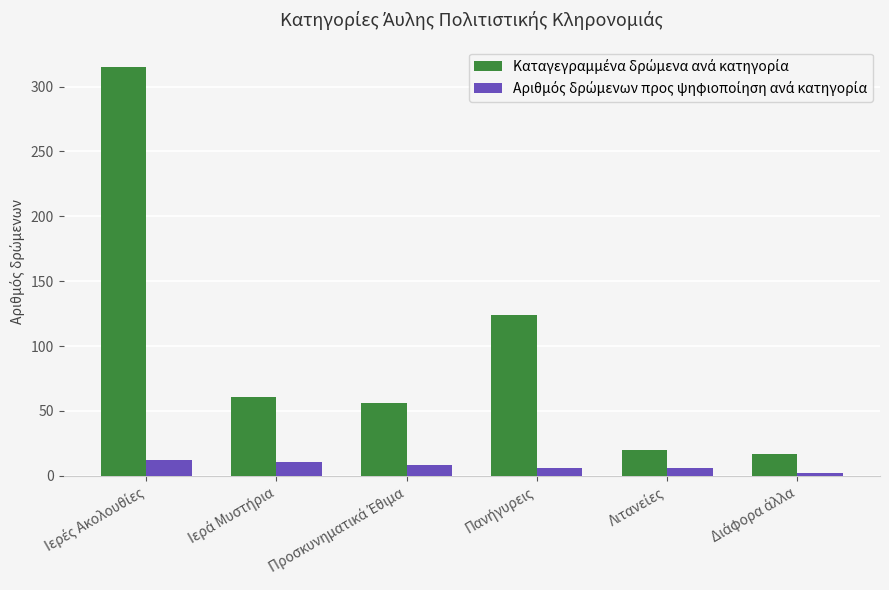

Count the number of categories in the chart.

6